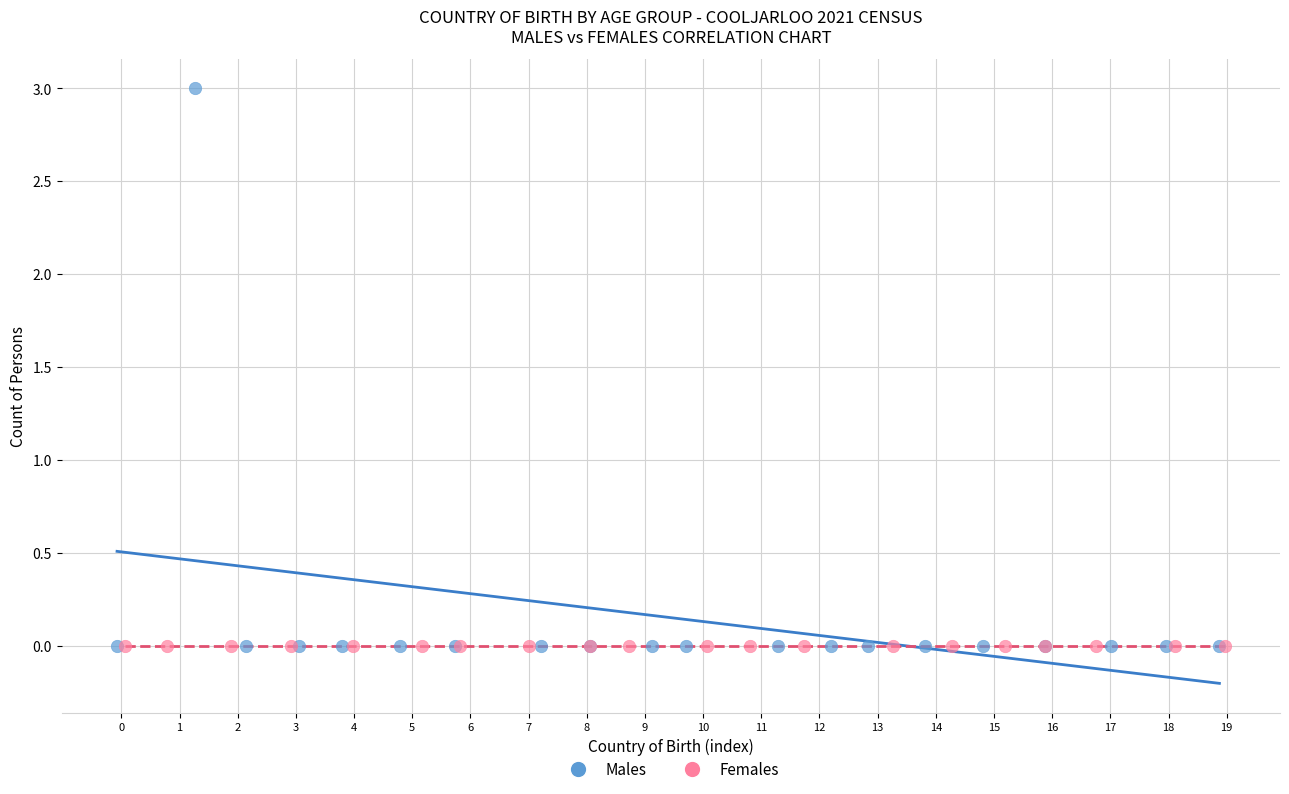

Which series contains the highest Y value?

Males